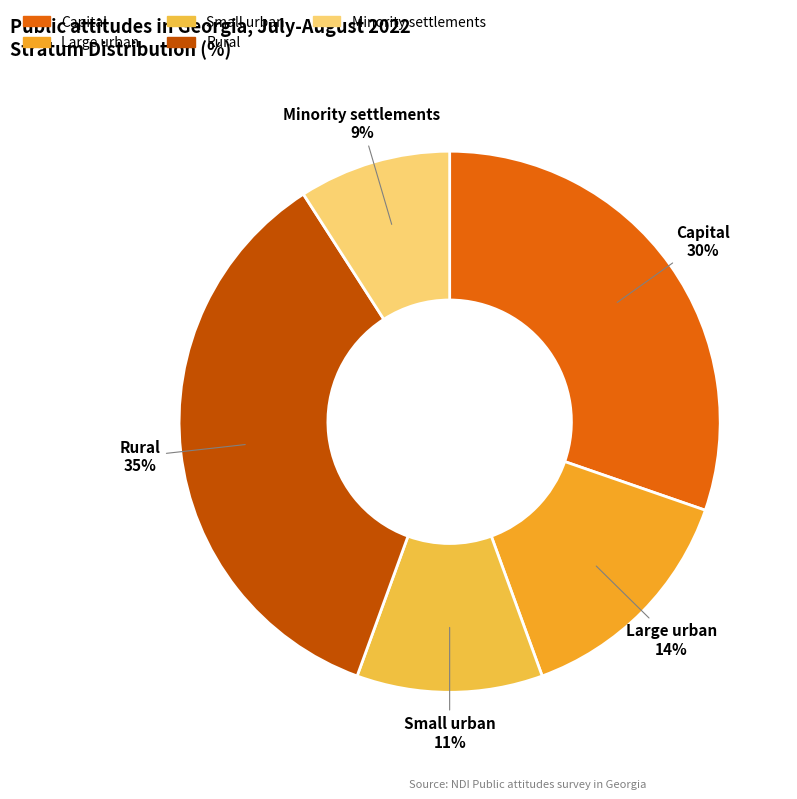

Is Large urban the majority of the pie?

No